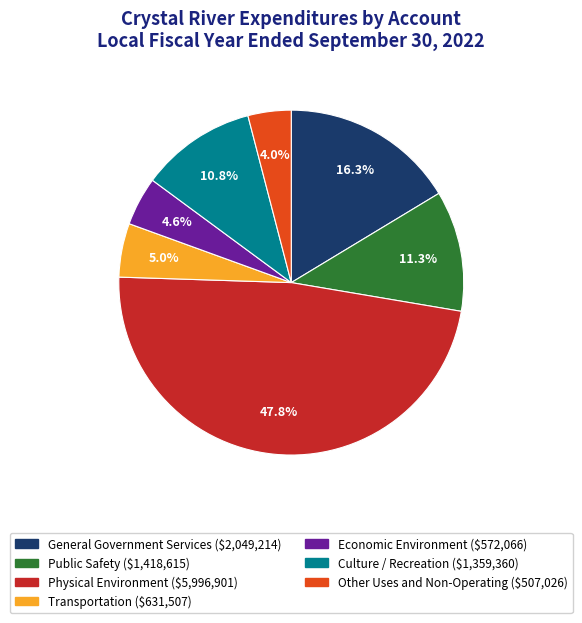

What is the ratio of the value at Public Safety to the value at Other Uses and Non-Operating?

2.8